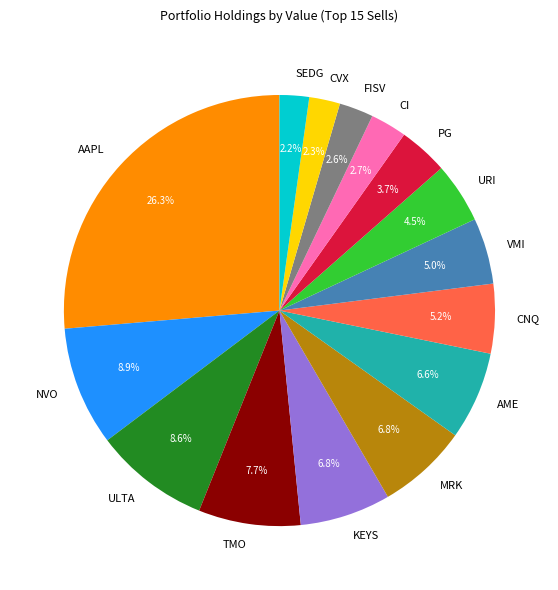

How many slices are in this pie chart?

15